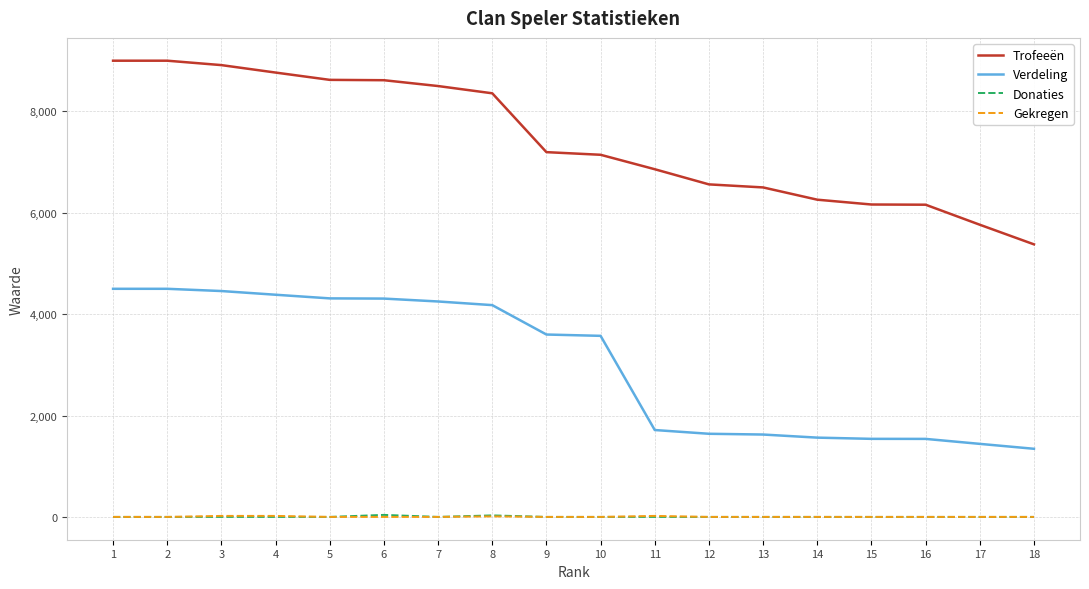

True or false: Trofeeën and Verdeling cross at least once.

False